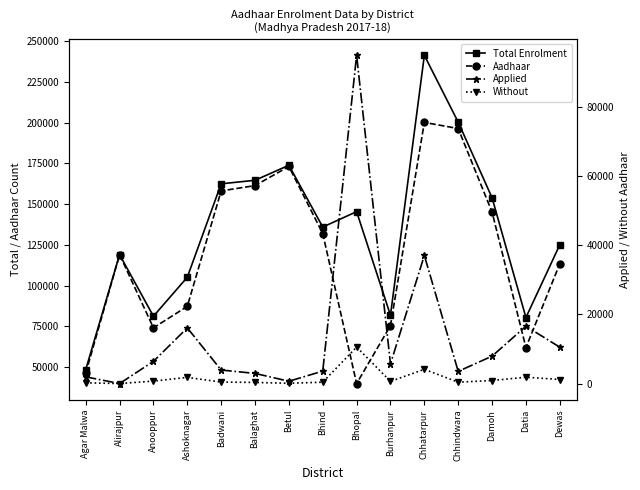

True or false: Number of children without Aadhaar has more than 1 interior local peaks.

True